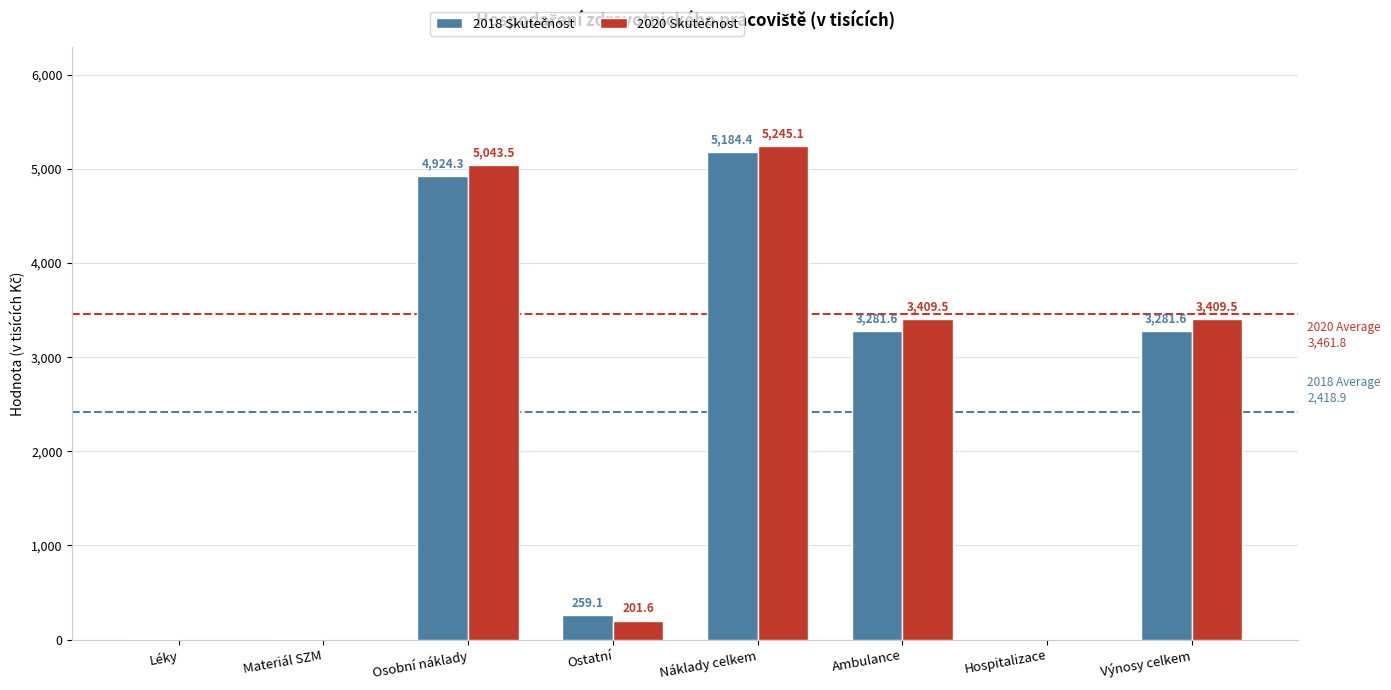

What is the total value across all series at Osobní náklady?

9967.8